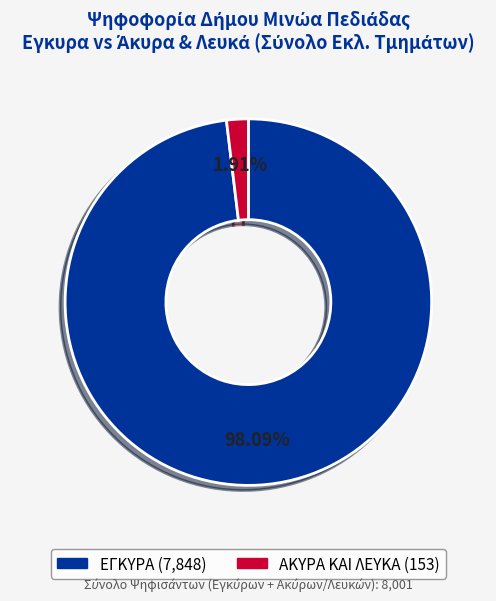

Is there a majority slice in this chart?

Yes